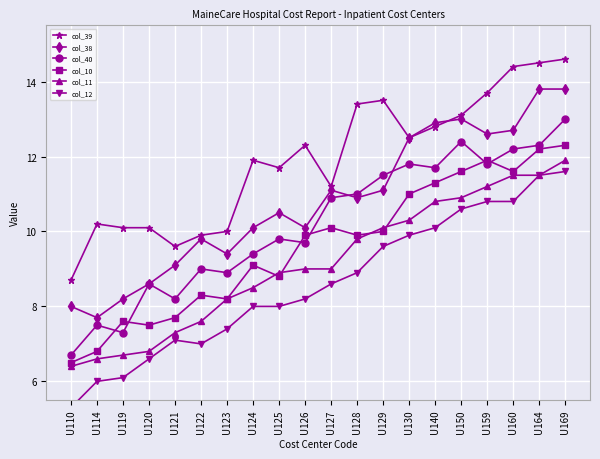

At how many categories does at least one series exceed 7?

20